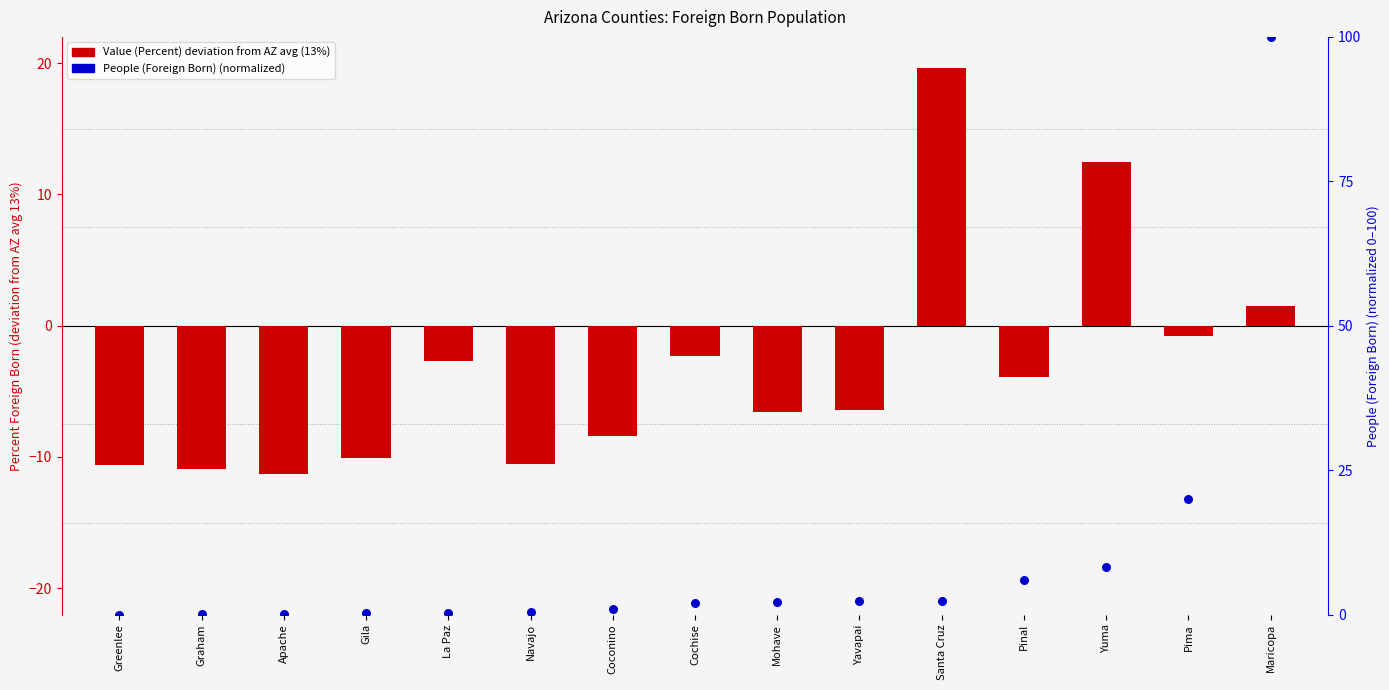

Which series reaches the minimum Y coordinate?

Value (Percent) deviation from AZ avg